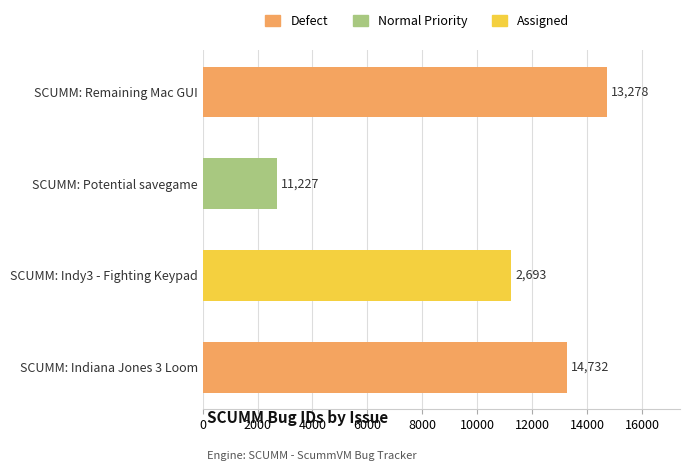

What is the change in value from SCUMM: Potential savegame to SCUMM: Remaining Mac GUI?

+12039